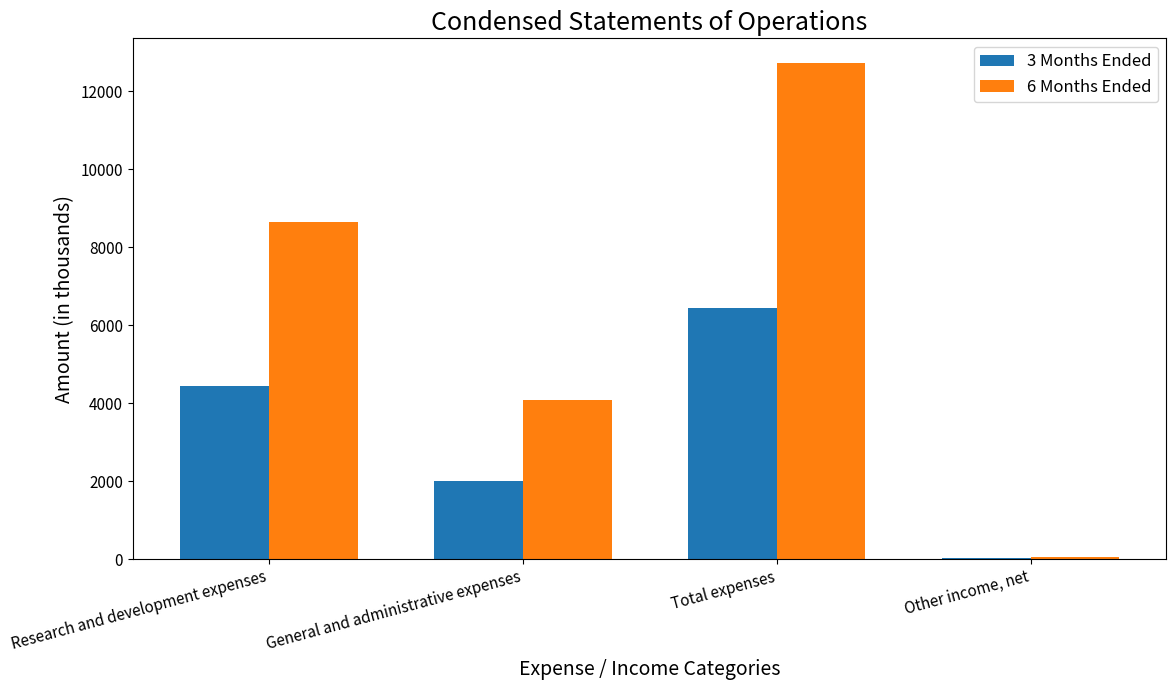

Which label corresponds to the largest value in the chart?

Total expenses